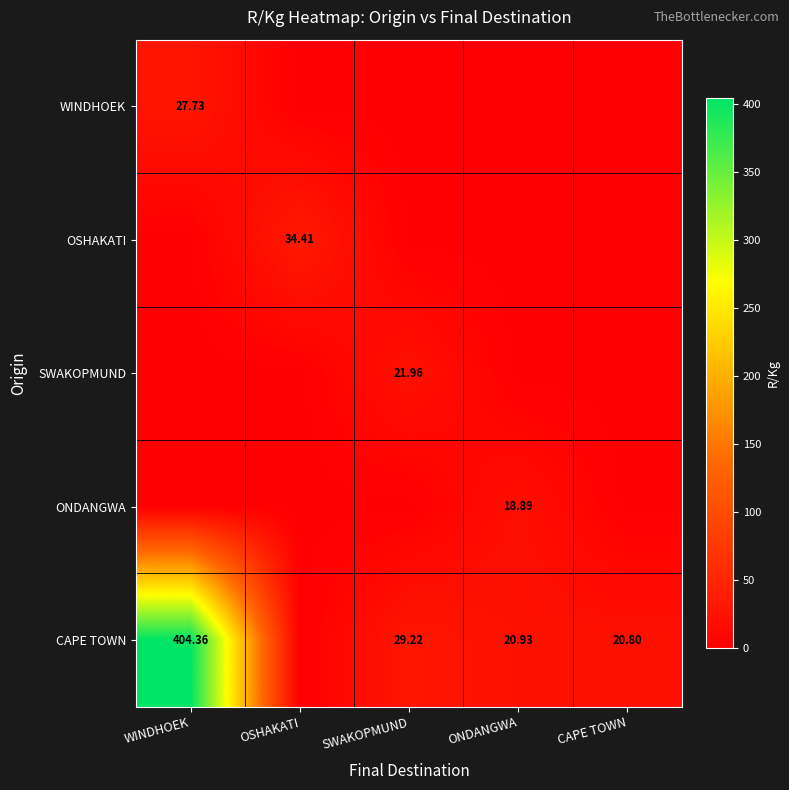

True or false: ONDANGWA has a value of 12.9 at WINDHOEK.

False